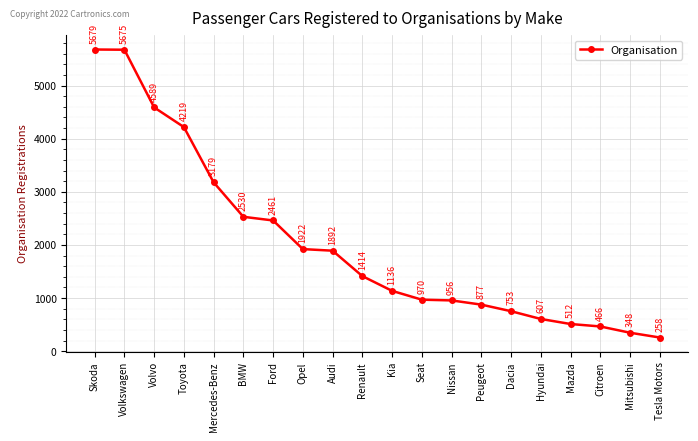

Count the number of data series in this chart.

1